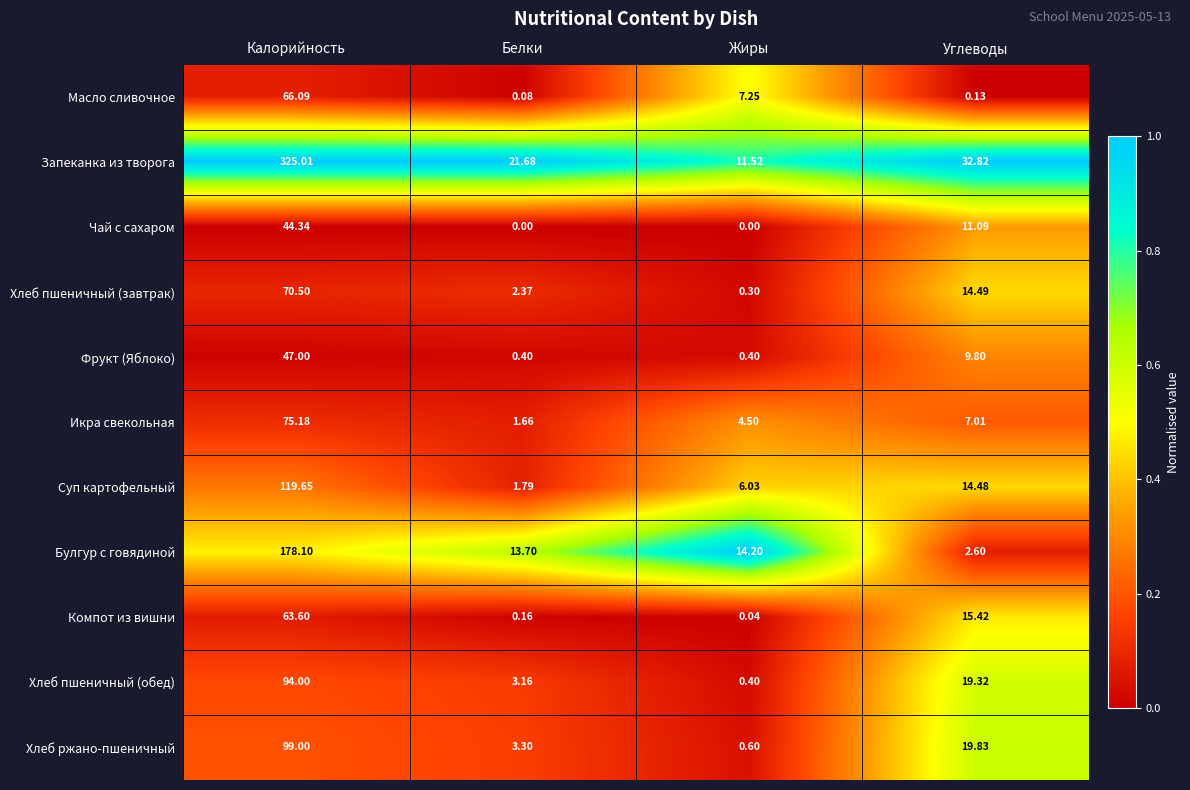

Between Жиры and Углеводы, which series saw the biggest shift?

Запеканка из творога